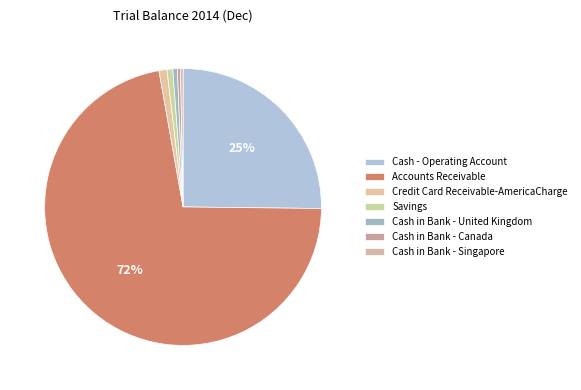

Count the number of slices in the pie.

7